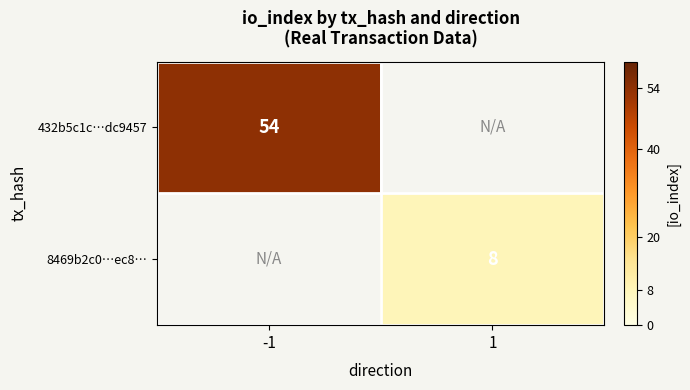

True or false: 432b5c1c…dc9457 has a value of 12 at -1.

False